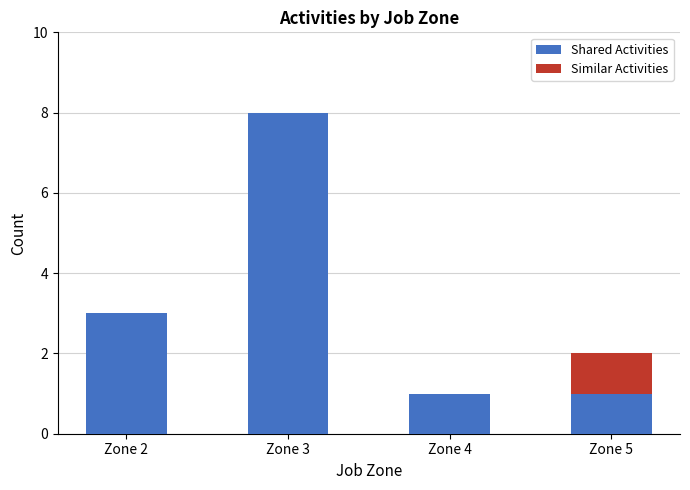

What is the sum of all Shared Activities values?

13